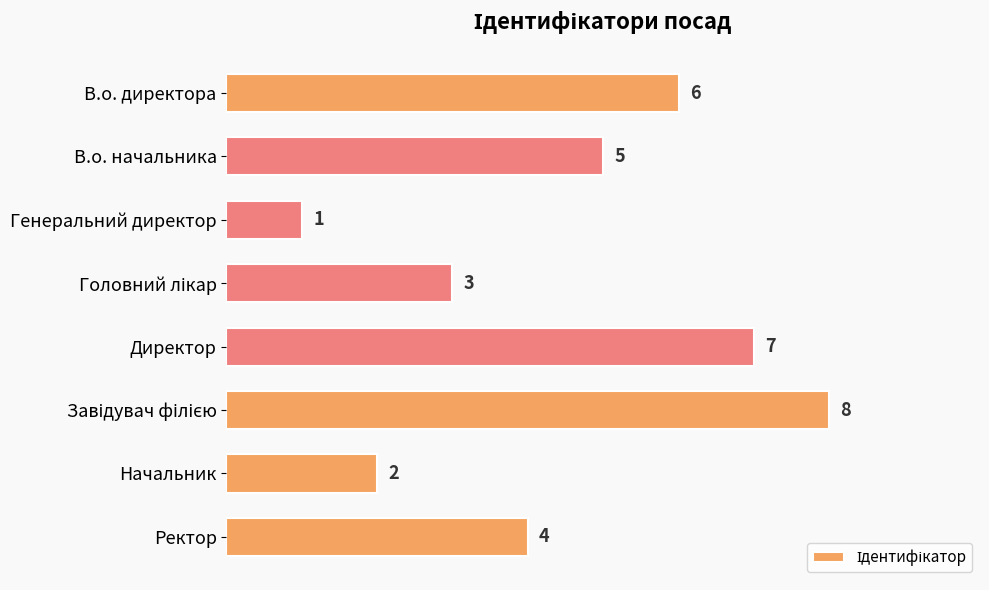

Which label corresponds to the smallest value in the chart?

Генеральний директор